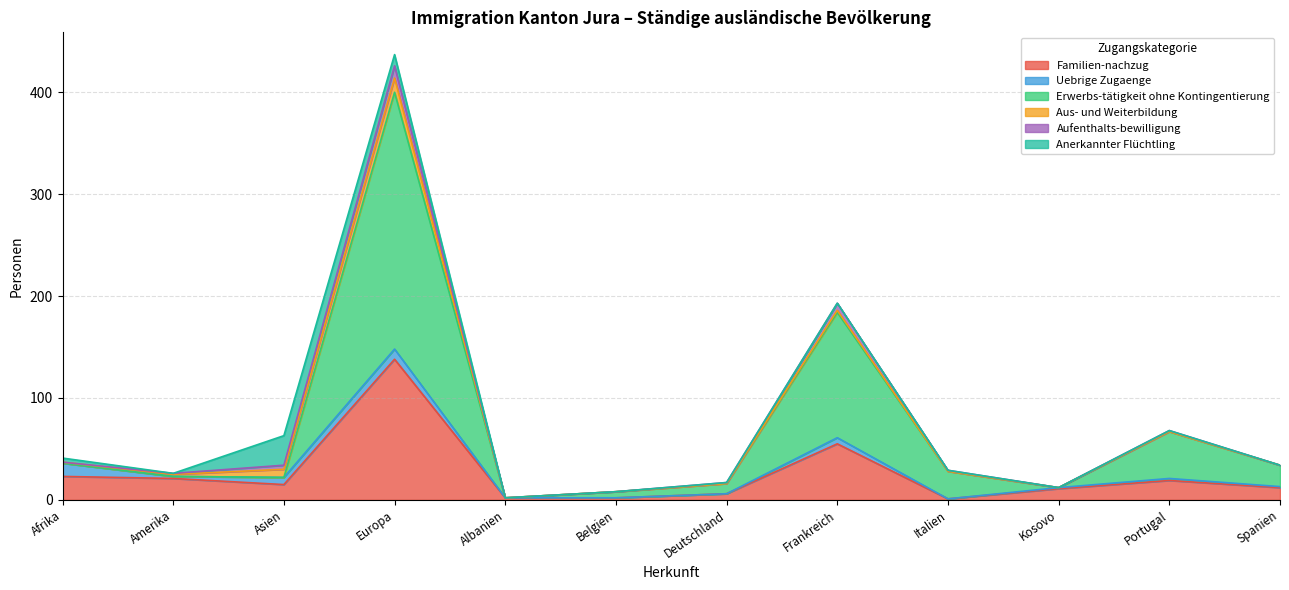

What are all the series names shown in the legend?

Familien-nachzug, Uebrige Zugaenge, Erwerbs-tätigkeit ohne Kontingentierung, Aus- und Weiterbildung, Aufenthalts-bewilligung, Anerkannter Flüchtling